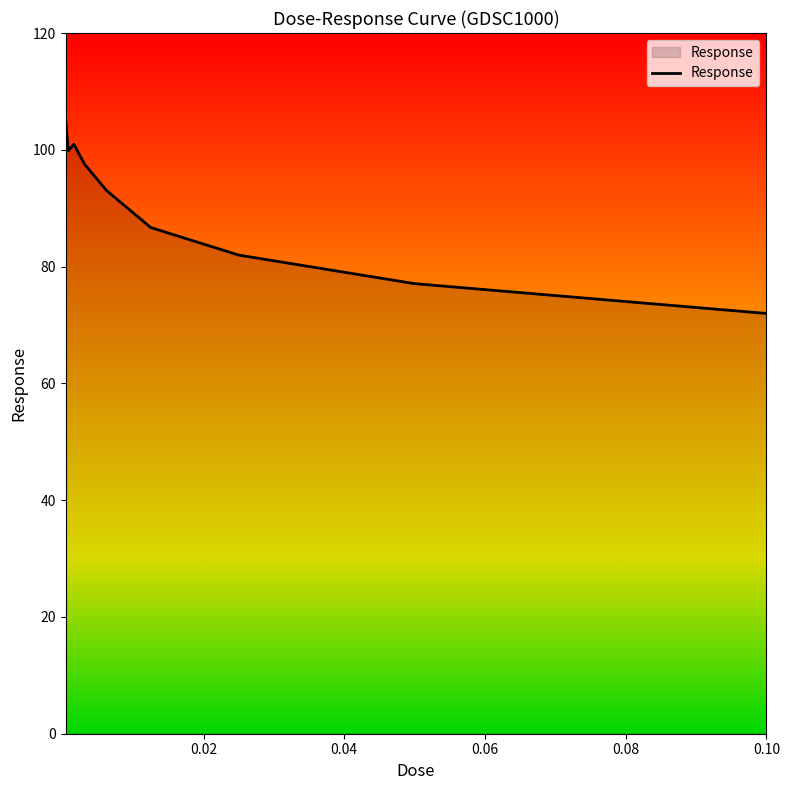

How many distinct data groups are displayed?

1